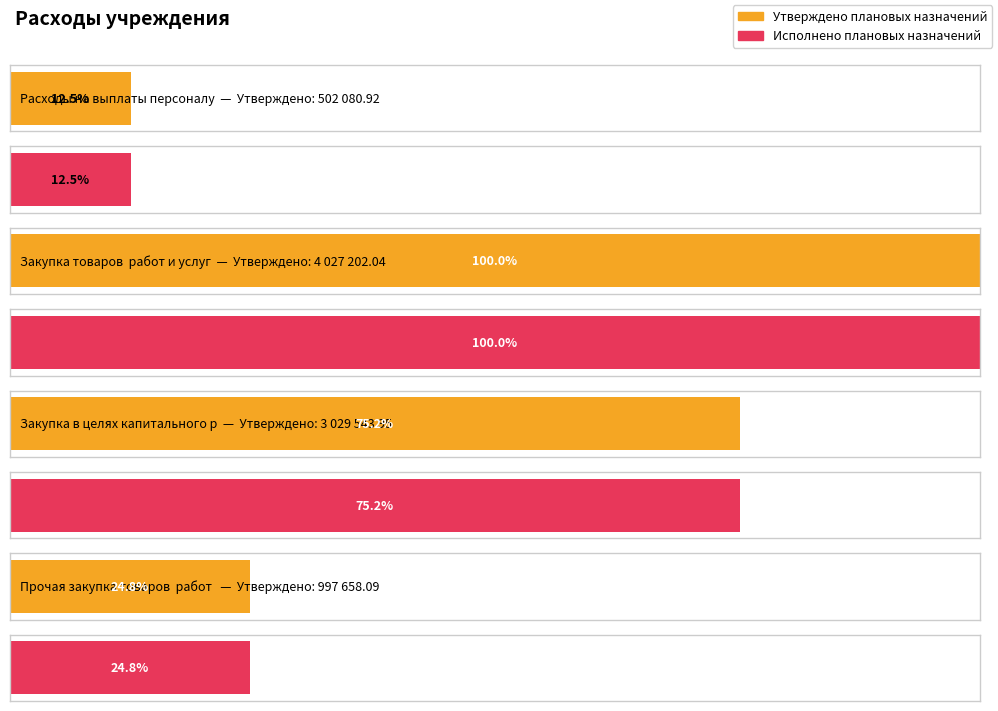

Reading right to left, transcribe all the data shown in this chart.

Утверждено плановых назначений: 997658.1	3029544.0	4027202.0	502080.9
Исполнено плановых назначений: 997658.1	3029544.0	4027202.0	502080.9